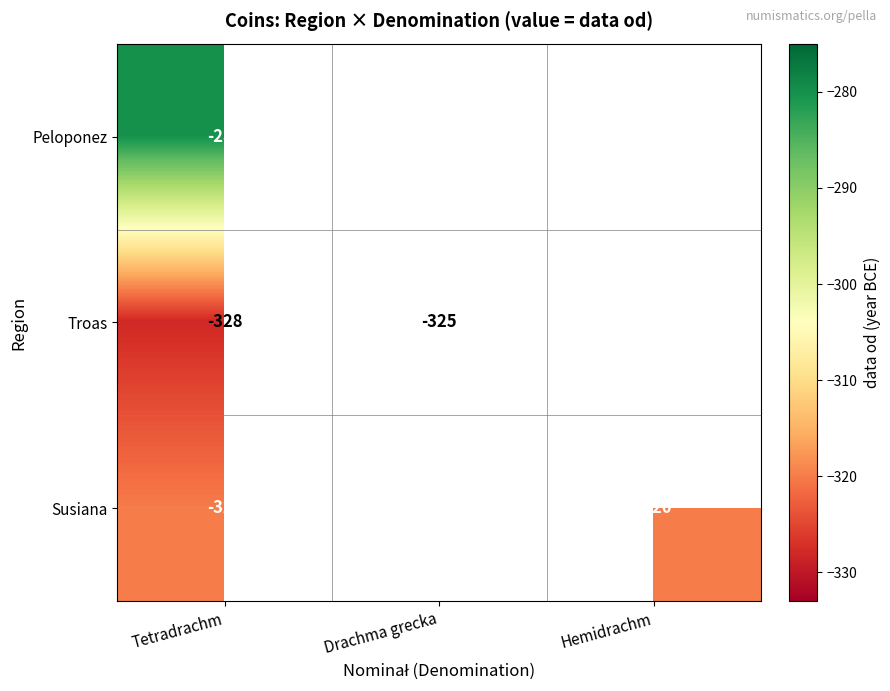

Between Hemidrachm and Tetradrachm, which is larger?

Tetradrachm